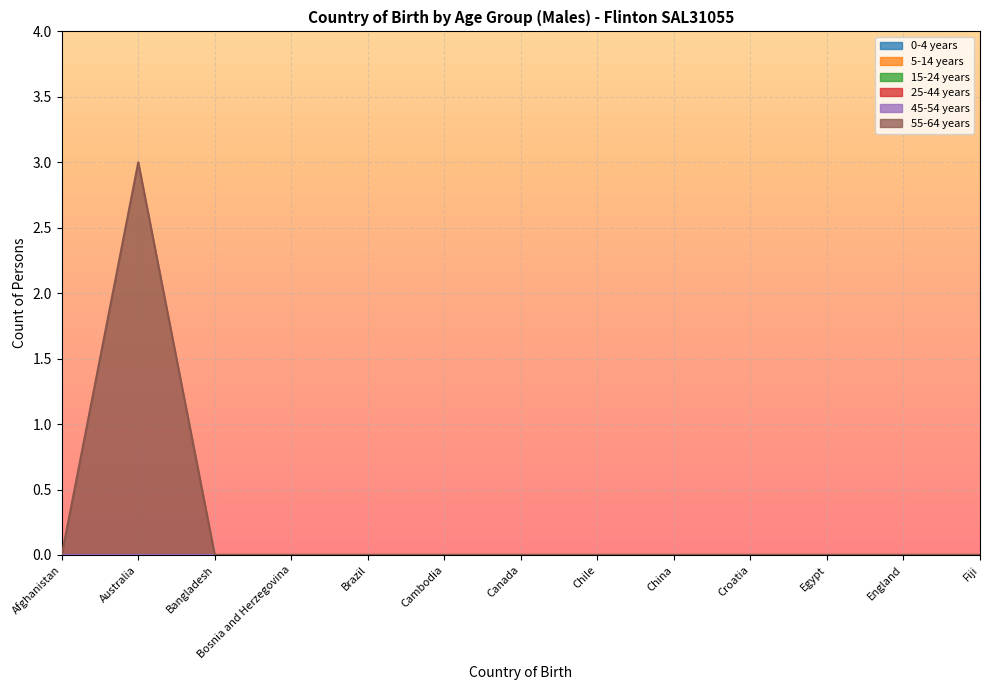

At which label does 15-24 years reach its peak?

Afghanistan